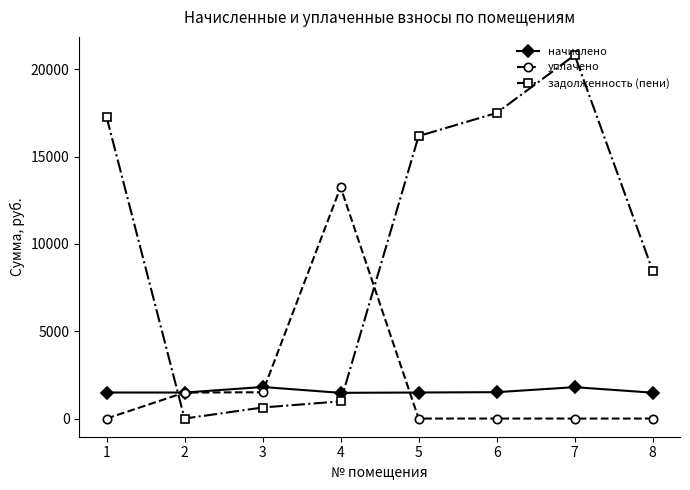

What is the difference between the начислено values at 3 and 6?

295.7